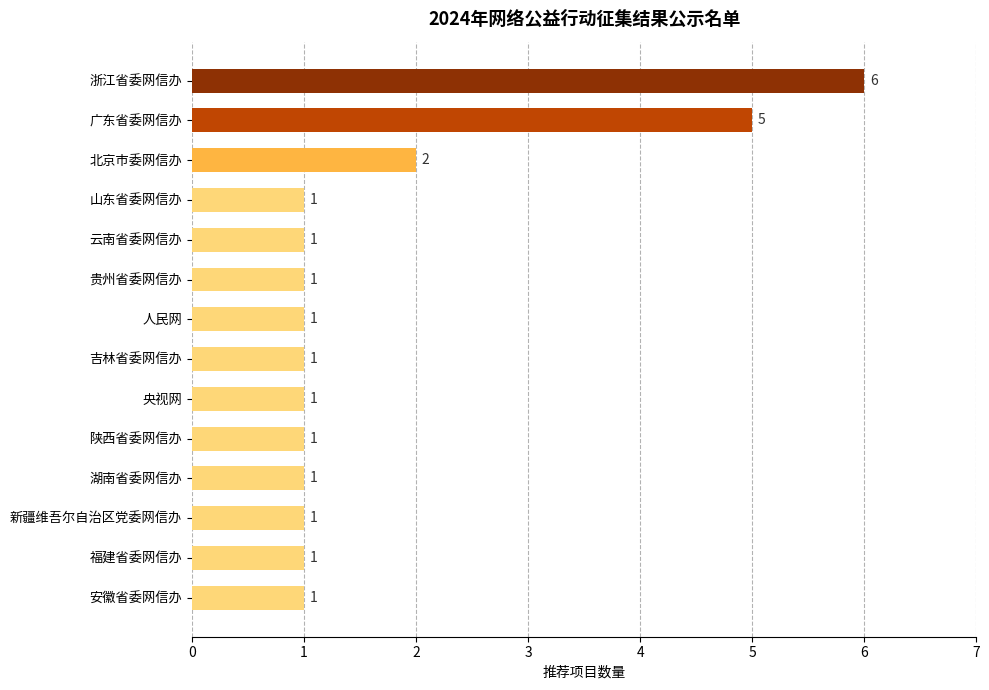

Which category has the highest value across all series?

浙江省委网信办